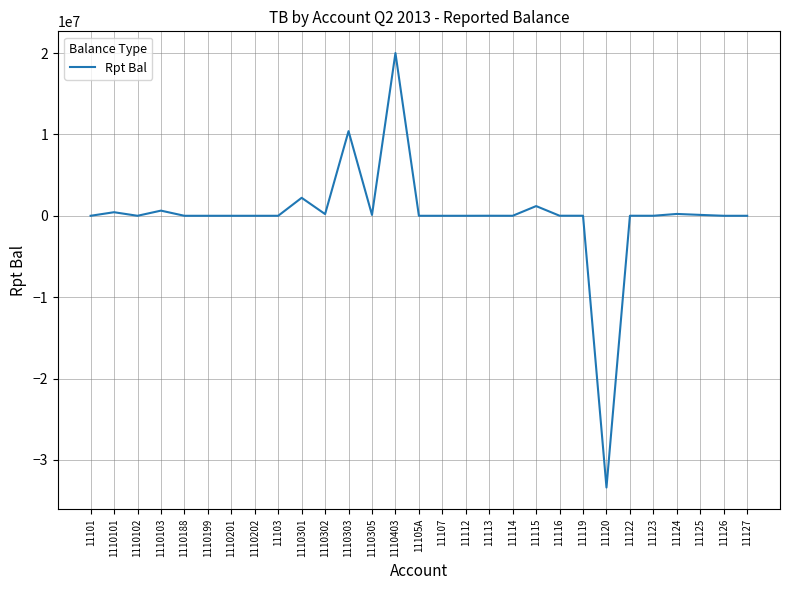

What is the maximum value shown in the chart?

19999815.1